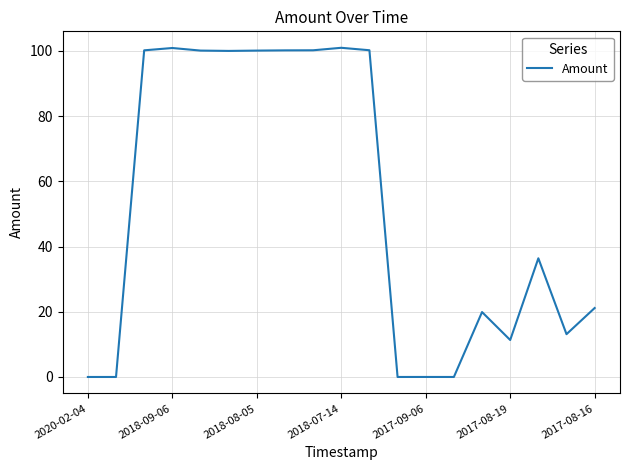

What is the maximum value shown in the chart?

101.0